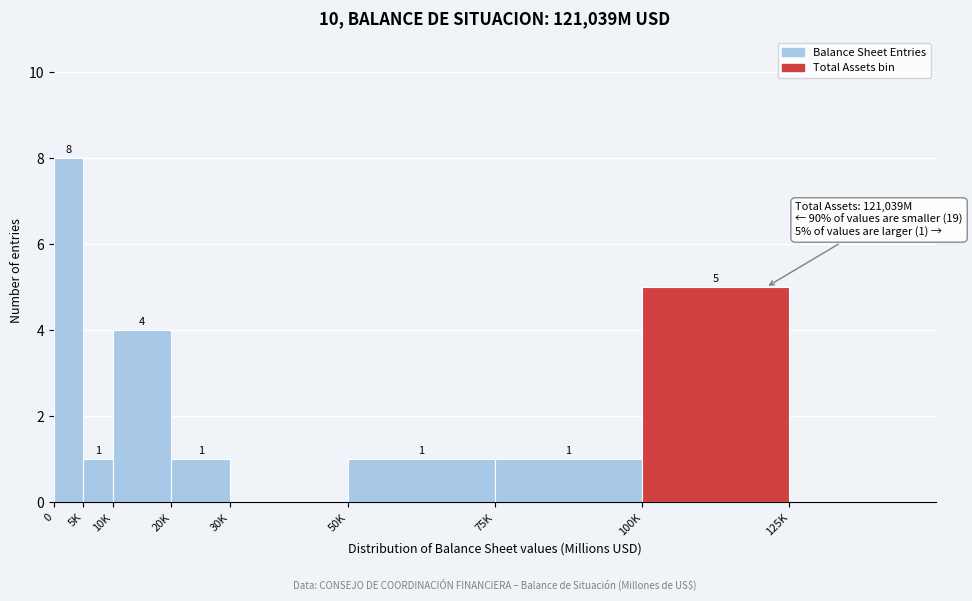

Reading left to right, transcribe all the data shown in this chart.

0=8	5K=1	10K=4	20K=1	30K=0	50K=1	75K=1	100K=5	125K=0